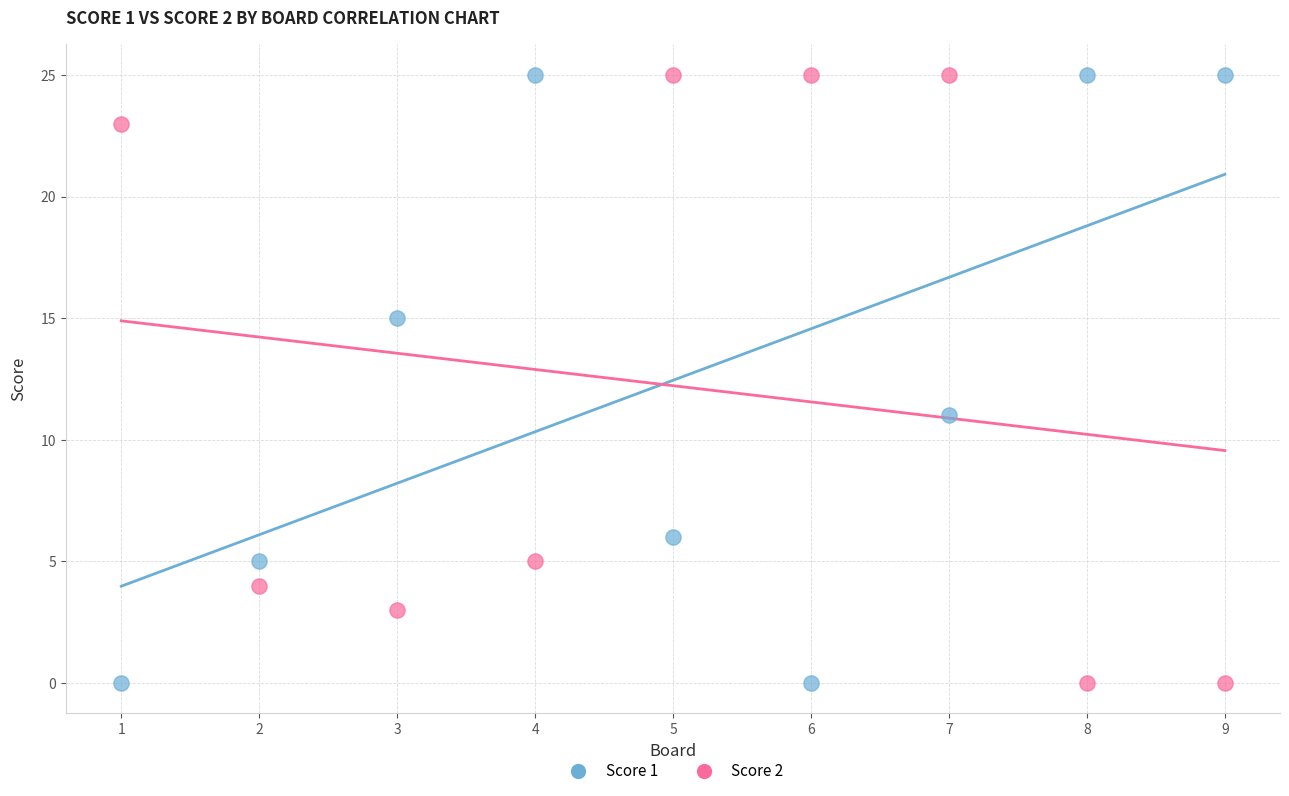

What is the X range (max minus min) for the scatter plot?

8